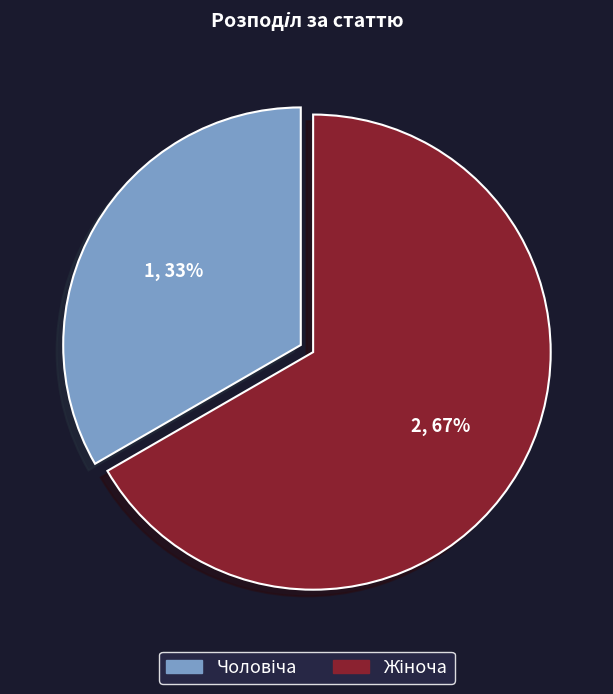

Is there a majority slice in this chart?

Yes